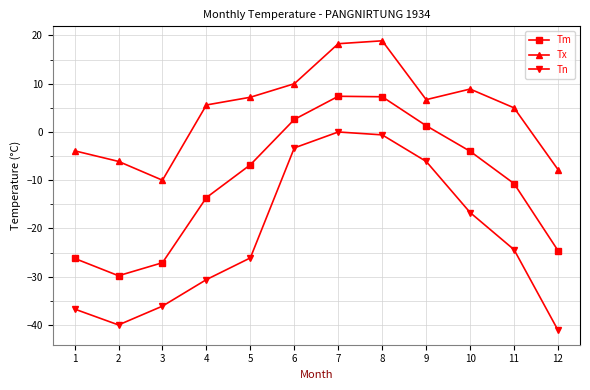

Rank the series at 12 from highest to lowest value.

Tx, Tm, Tn